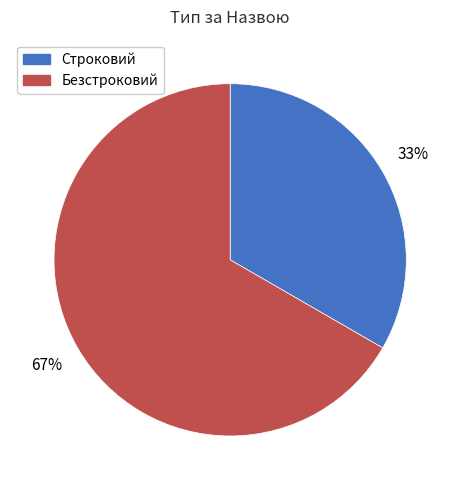

Which has a higher value, Безстроковий or Строковий?

Безстроковий